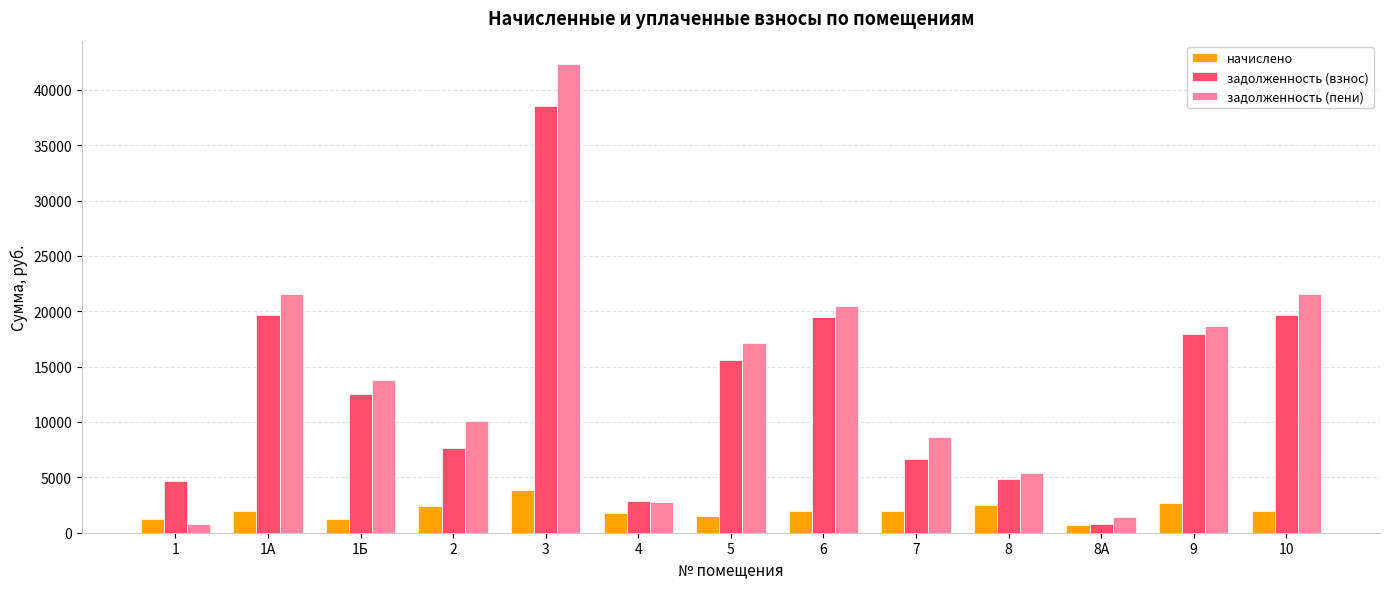

At how many categories does at least one series exceed 37895?

1